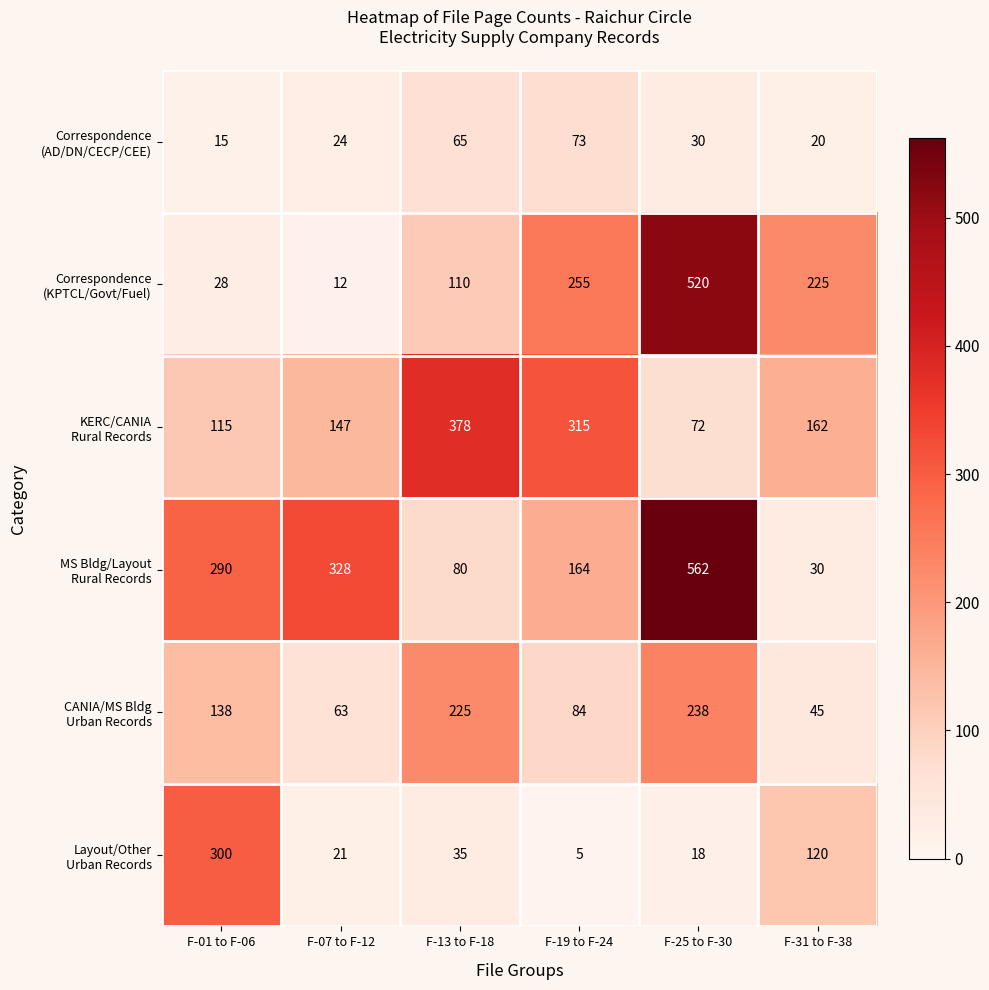

At which category is the sum across all series the highest?

F-25 to F-30